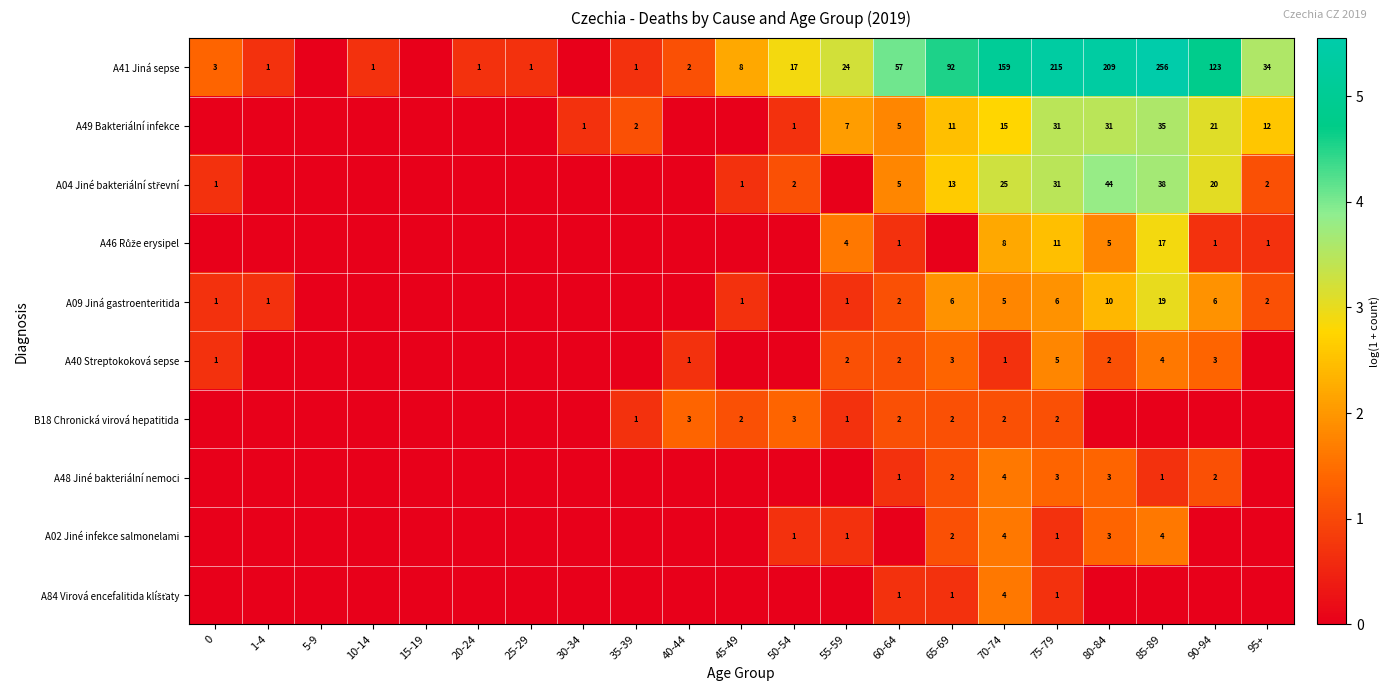

What is the difference between the A41 Jiná sepse values at 85-89 and 90-94?

133